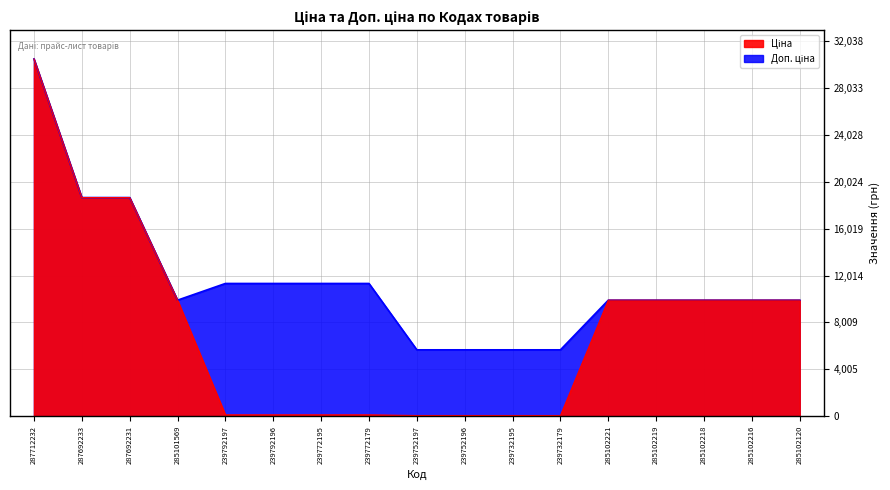

Rank the series by their maximum value, from lowest to highest.

Ціна, Доп. ціна